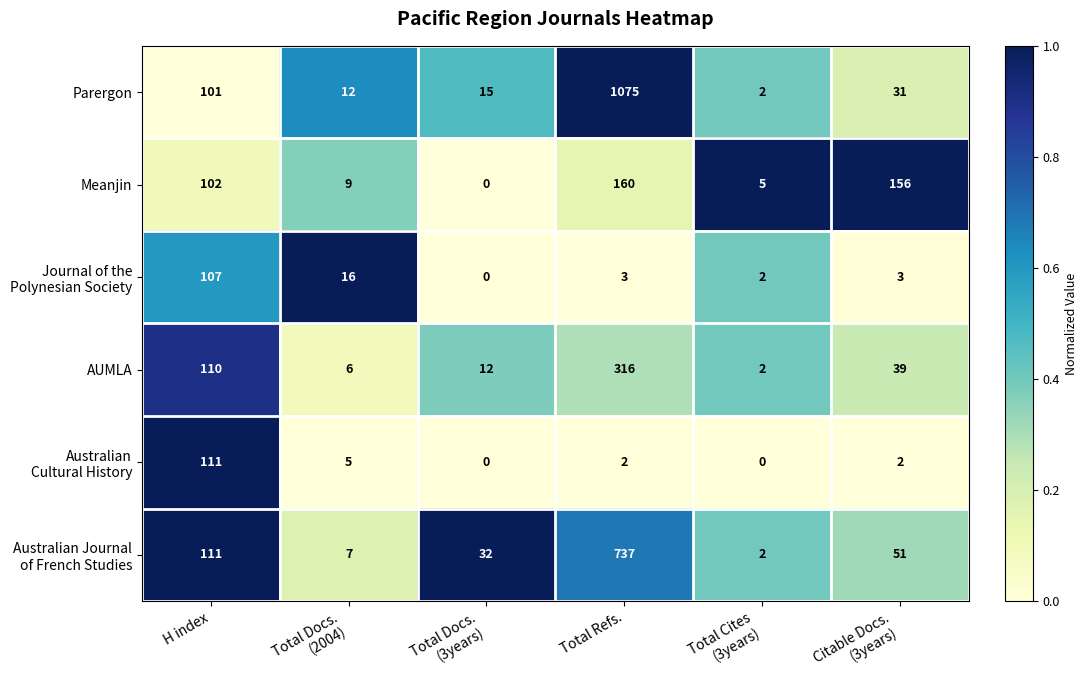

At which category does the chart reach its peak across all series?

Total Refs.